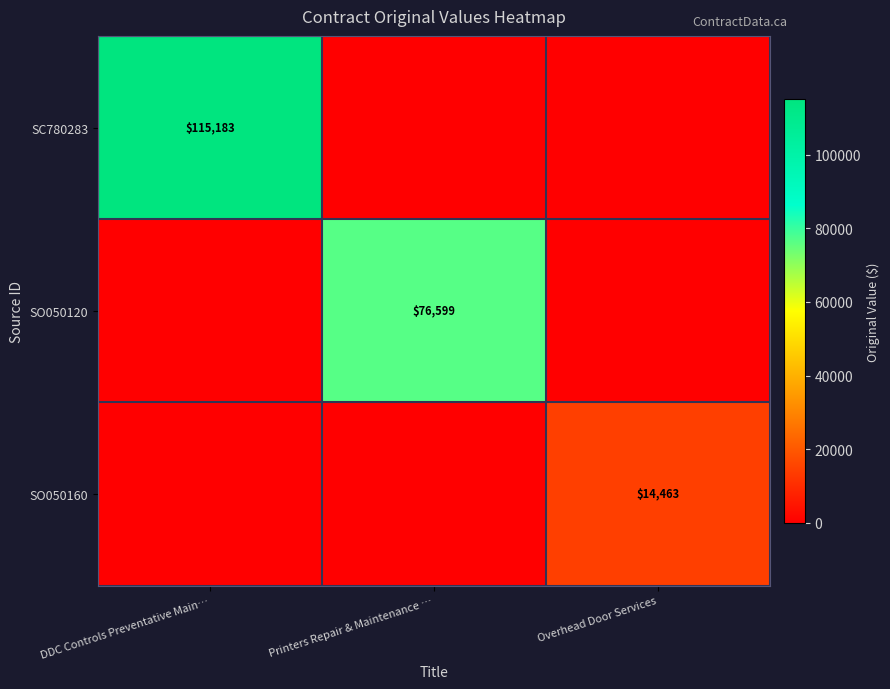

What is the difference between the maximum and minimum values in the SO050120 series?

76598.9